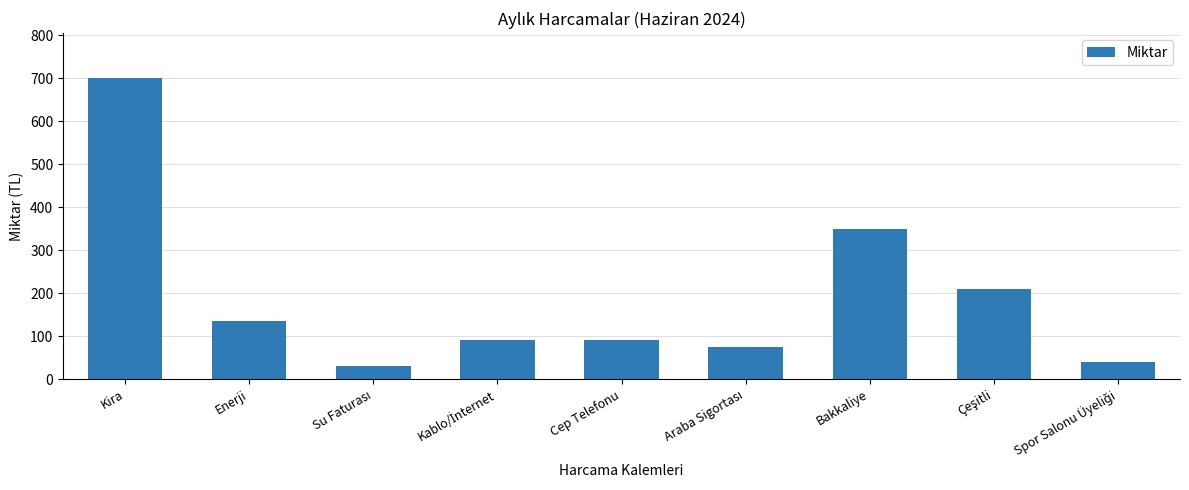

What is the difference between the second highest and minimum values?

320